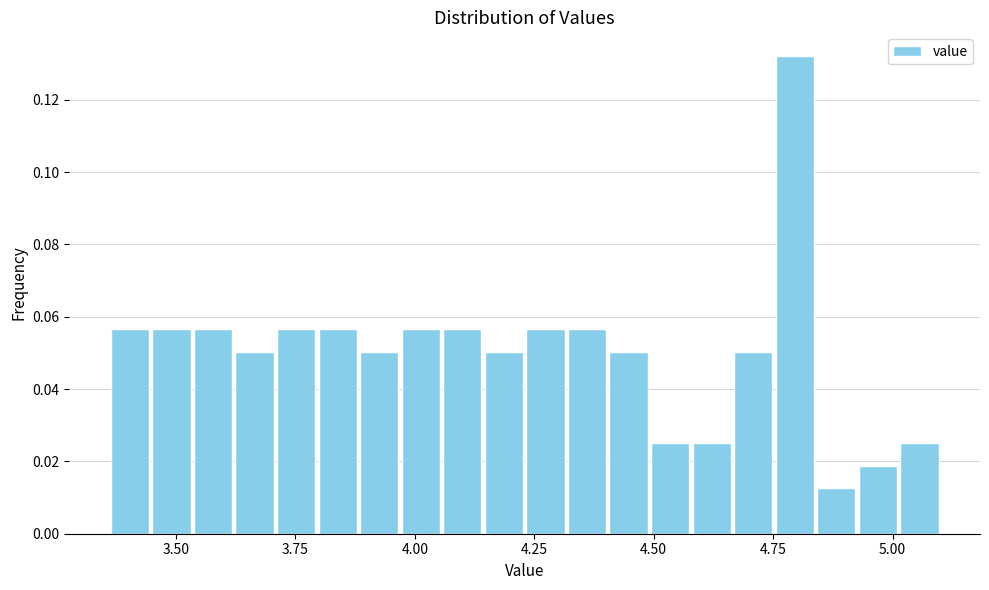

Read against the x-axis, roughly where is the centre of the tallest bar?

4.80